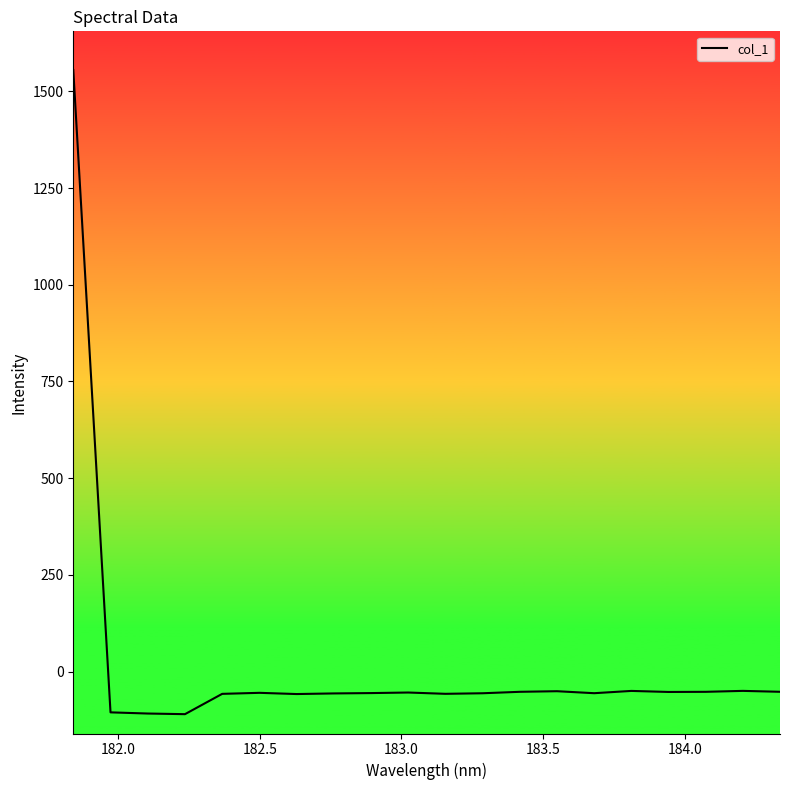

What is the maximum value shown in the chart?

1555.3